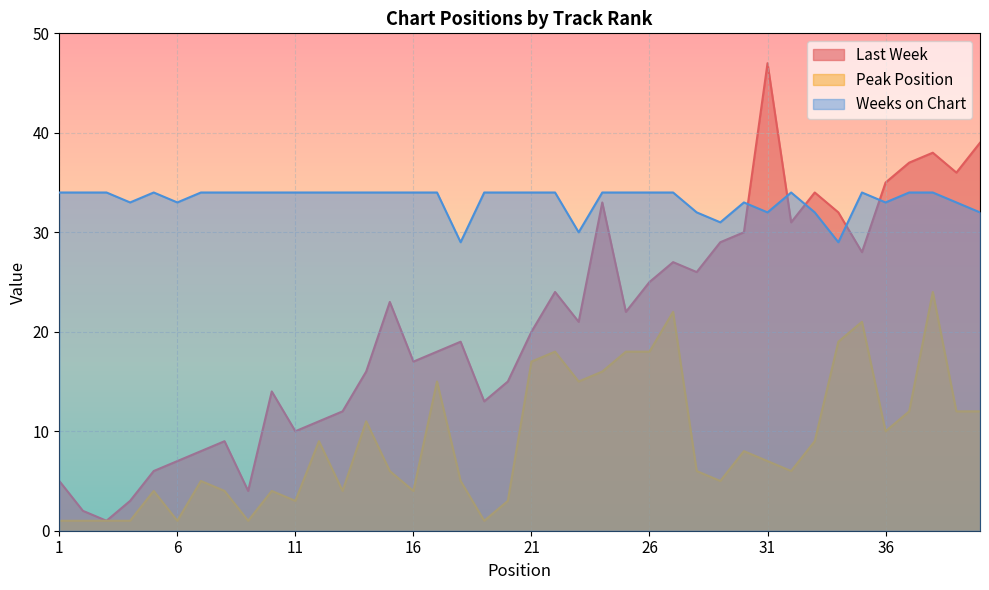

True or false: Peak Position and Last Week intersect in this chart.

False